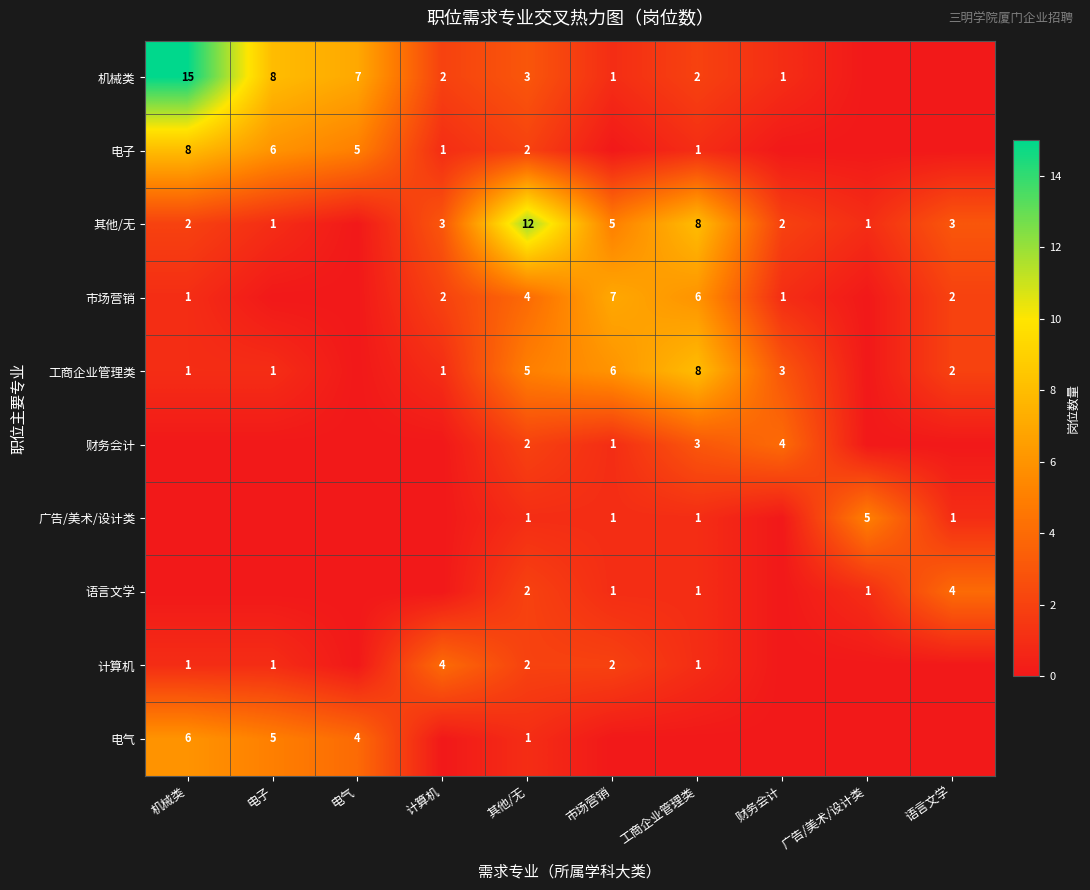

The 电气 series shows 4 at 电气. True or false?

True